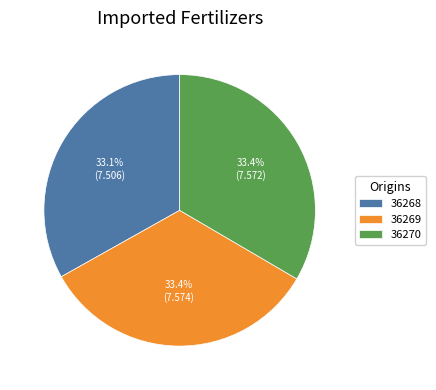

What is the ratio of the value at 36269 to the value at 36270?

1.0